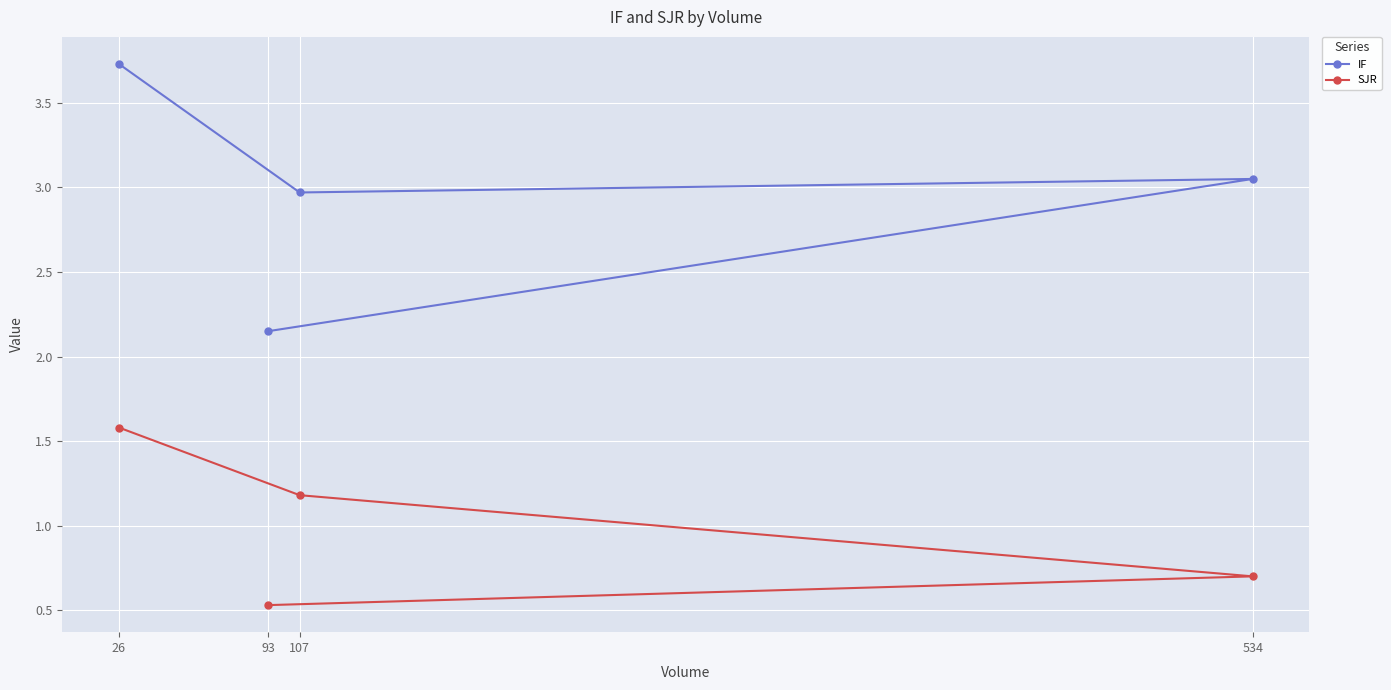

At which category is the sum across all series the highest?

26